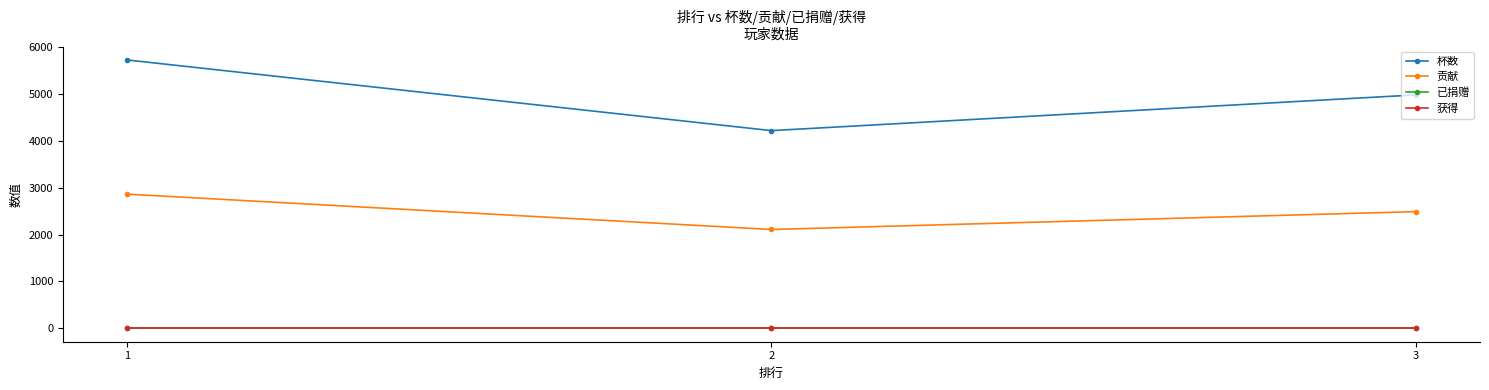

What is the difference between the maximum and second lowest values in the 杯数 series?

745